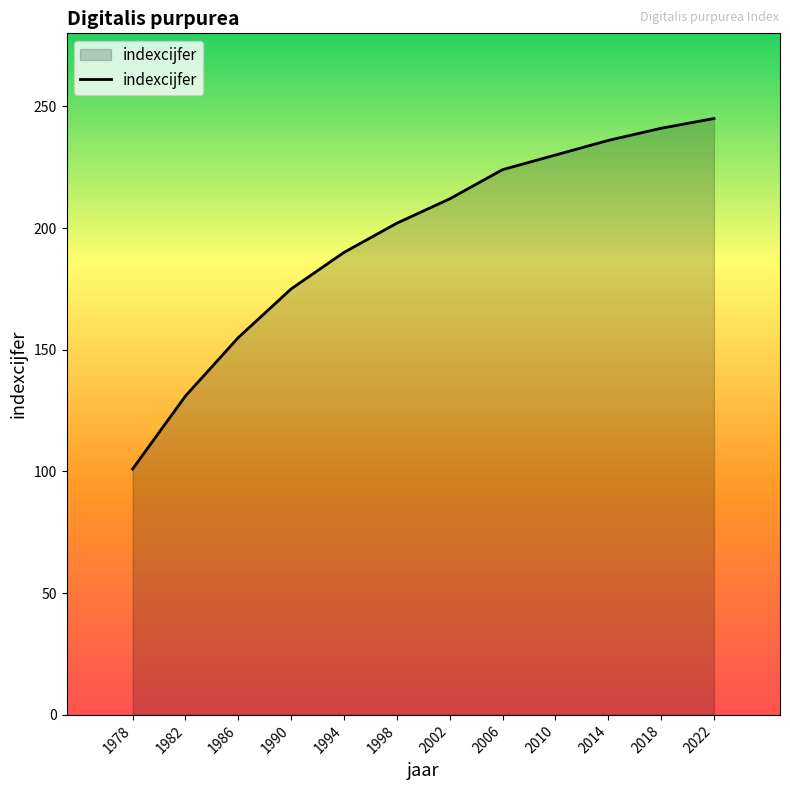

What is the ratio of the value at 1998 to the value at 1982?

1.5